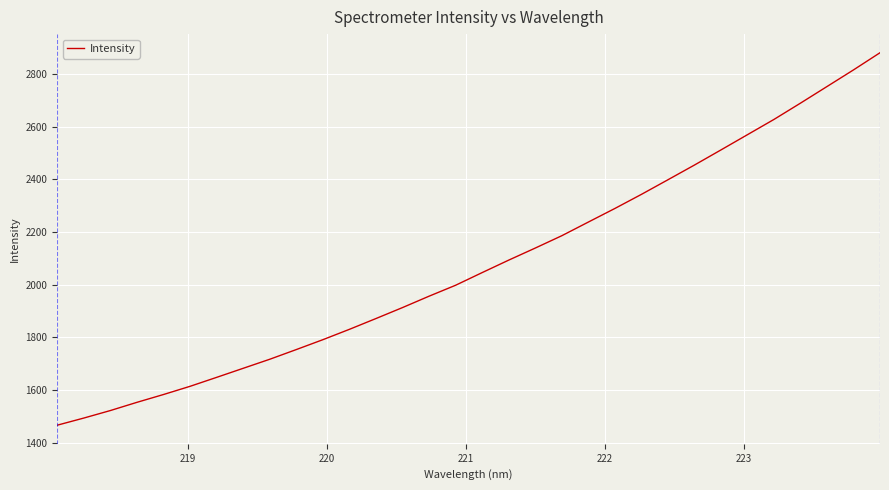

What is the difference between the maximum and minimum values?

1414.7